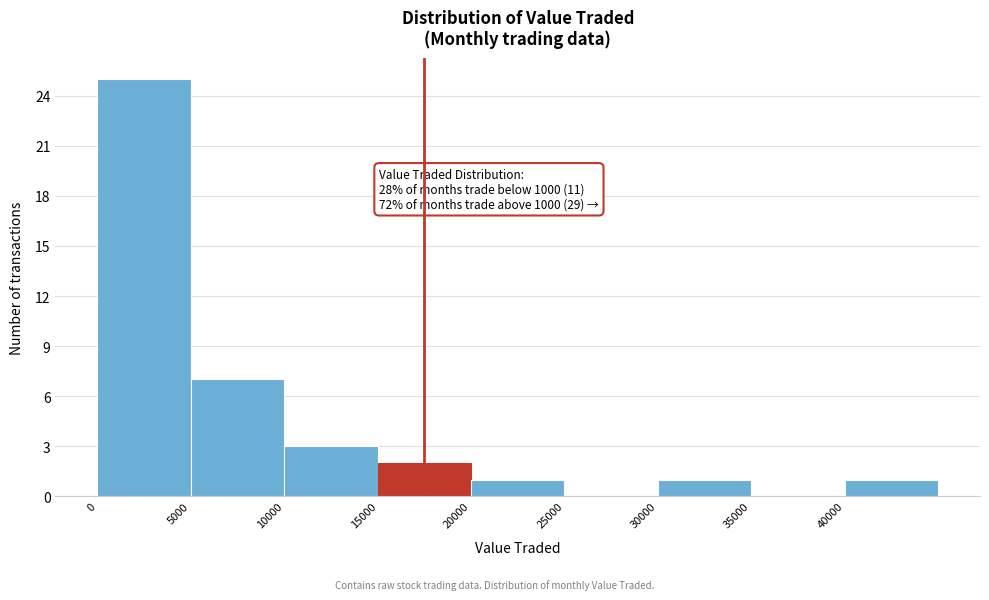

Which range on the x-axis has the tallest bar?

0 to 5000